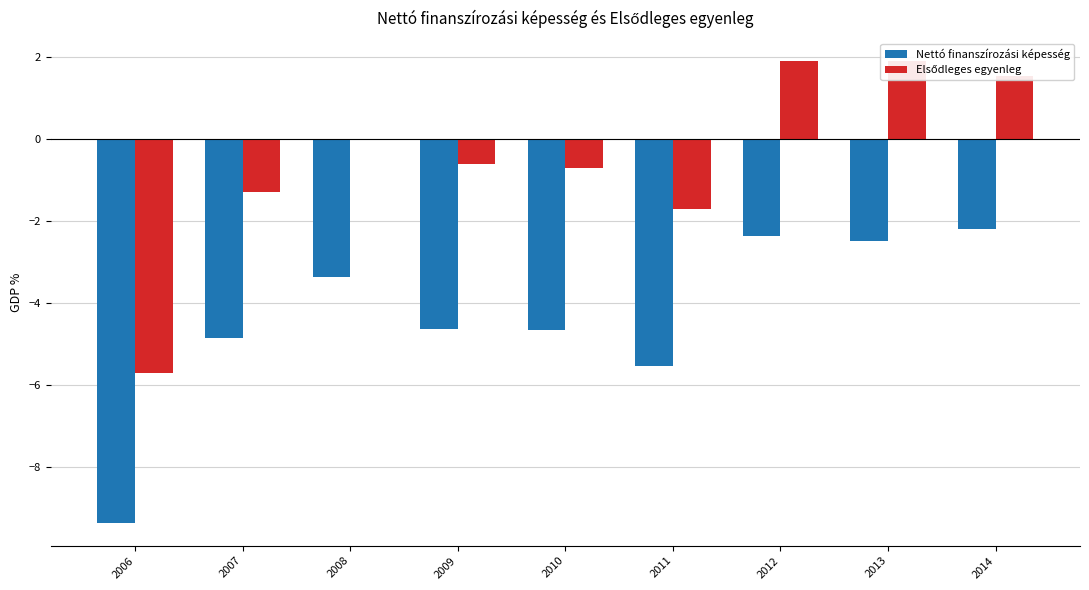

Rank the series at 2009 from lowest to highest value.

Nettó finanszírozási képesség, Elsődleges egyenleg